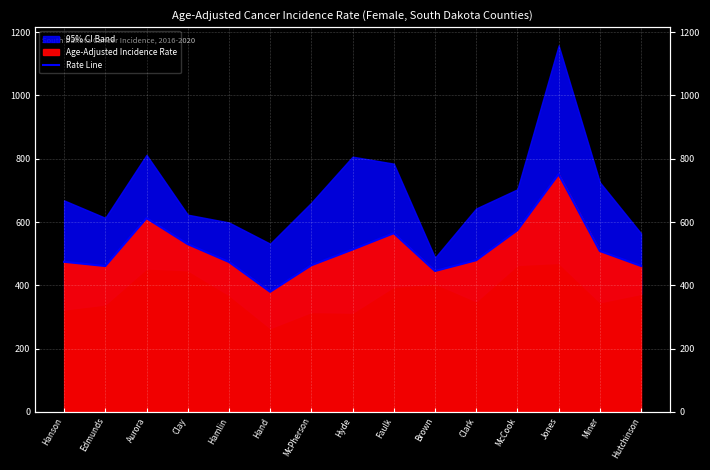

How many data points does each series have?

15